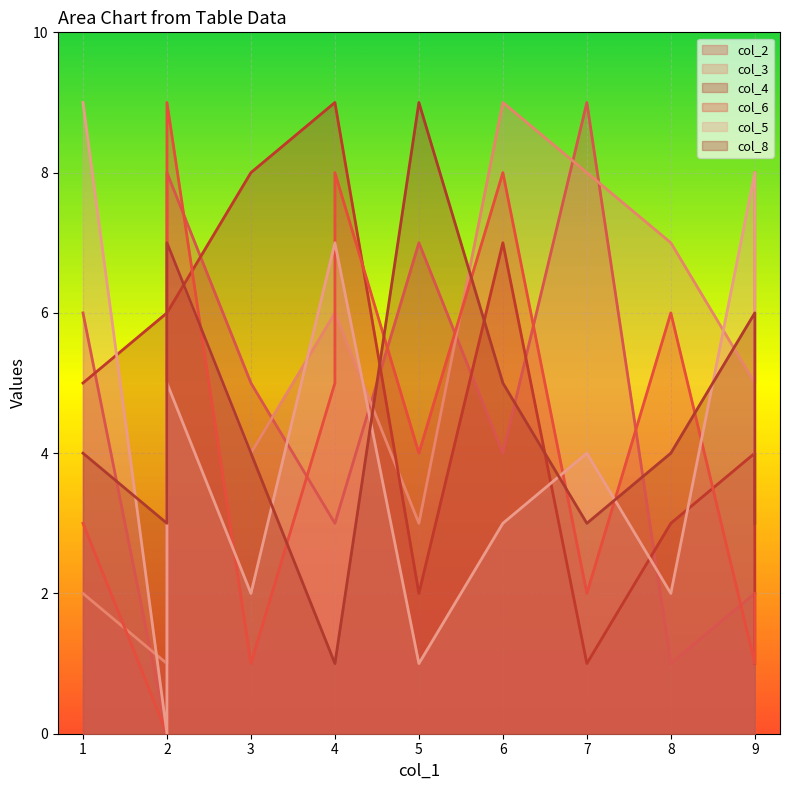

At 6, list the series in order from smallest to largest.

col_6, col_4, col_3, col_8, col_5, col_2